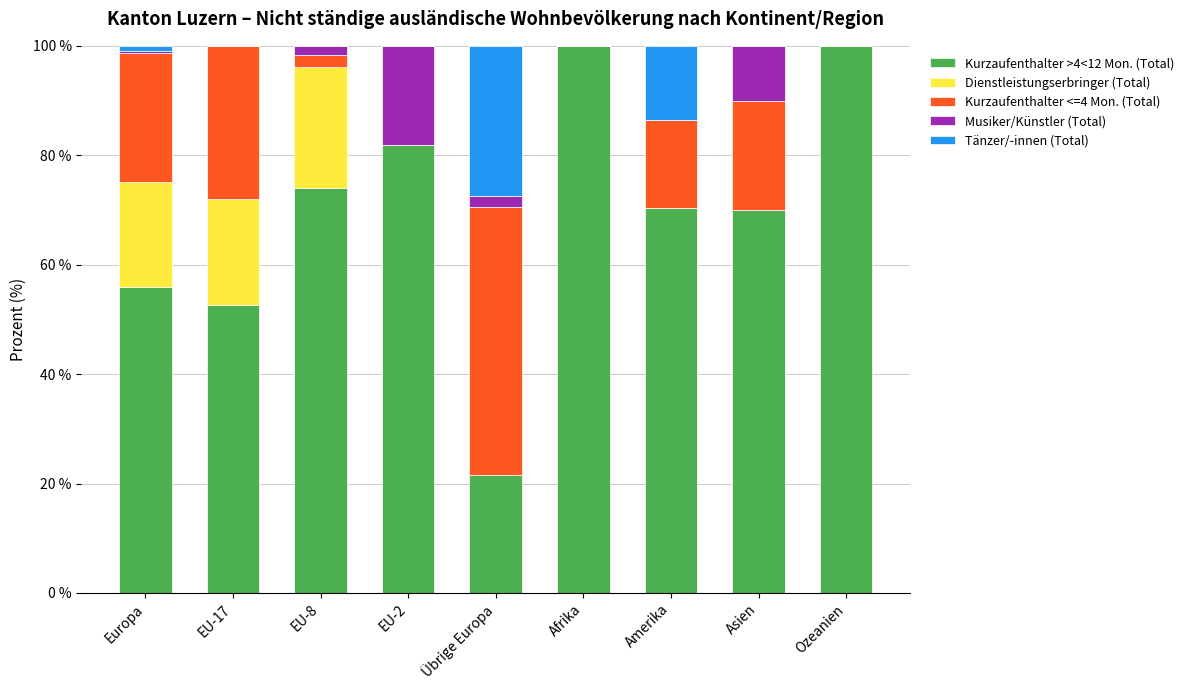

What is the total value across all series at Amerika?

100.0